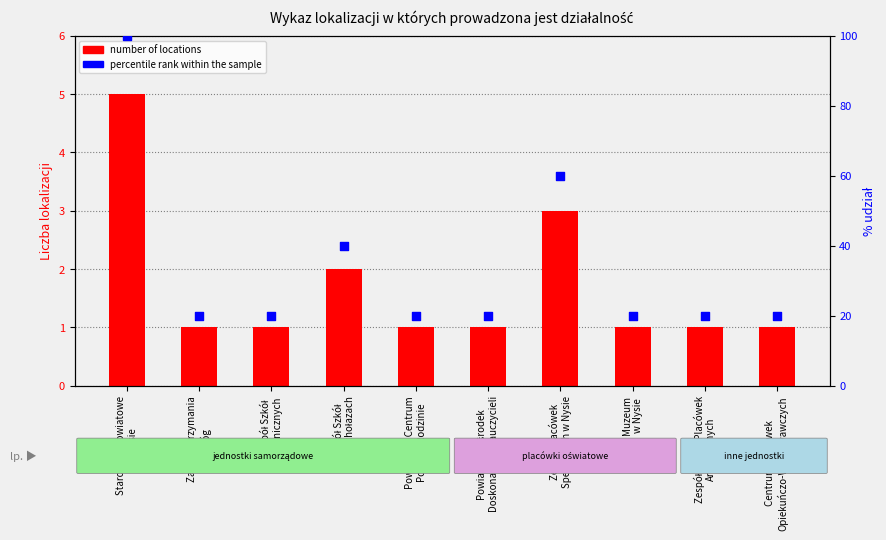

Which series reaches the maximum Y coordinate?

percentile rank within the sample